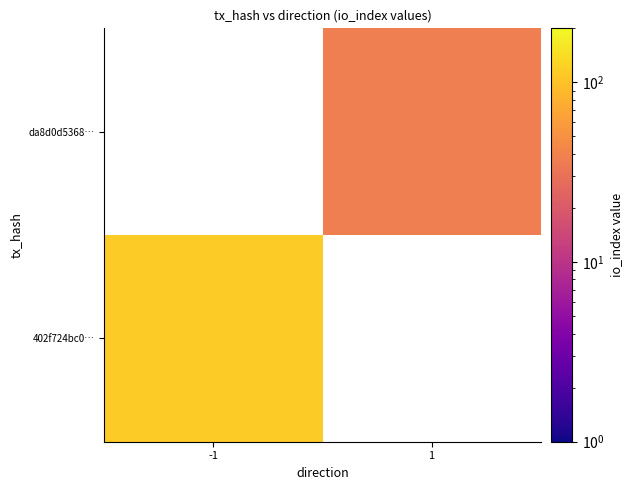

List the series in order of their peak value, lowest first.

402f724bc0…, da8d0d5368…